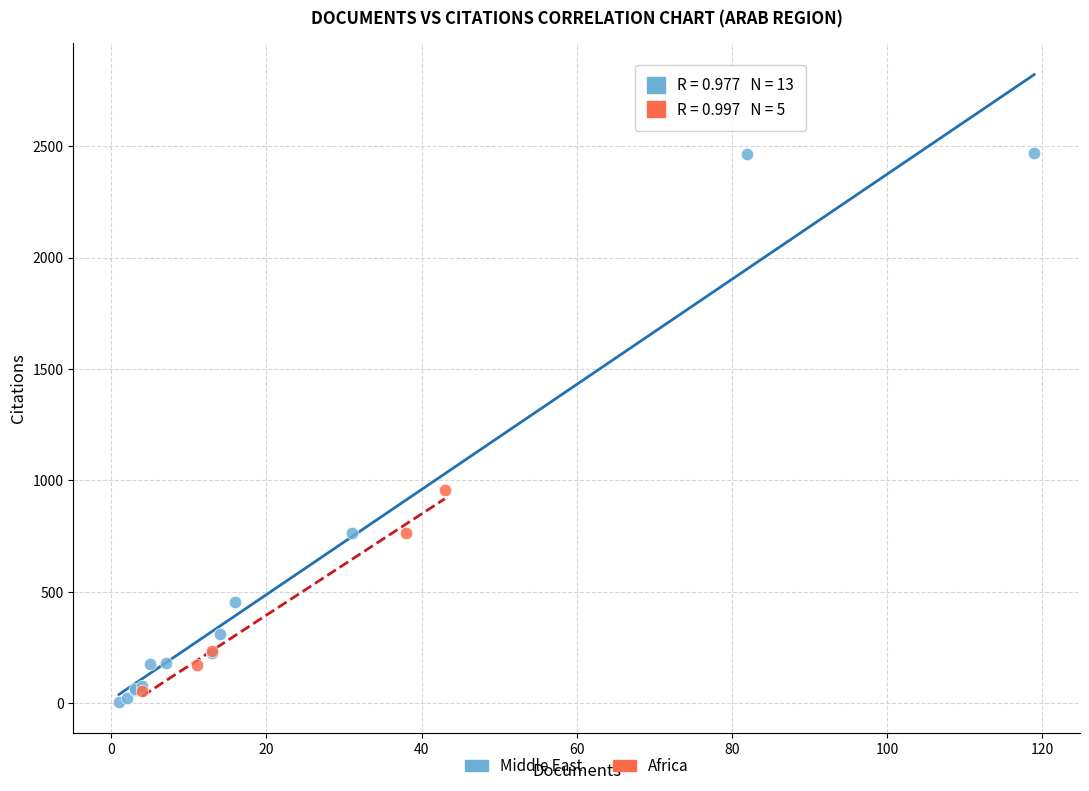

Which series contains the highest Y value?

Middle East